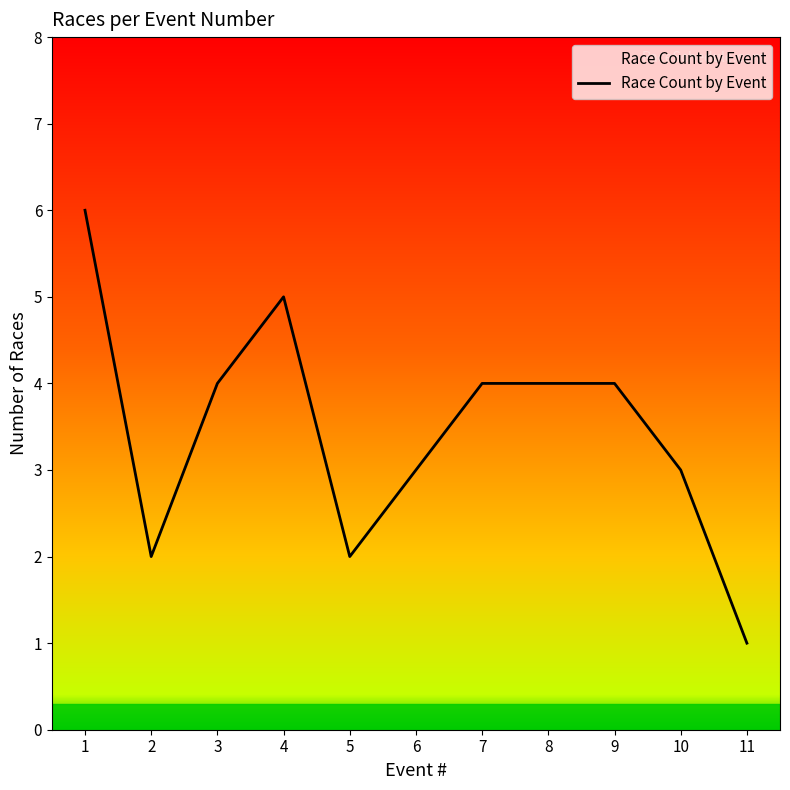

Is it true that the value at 9 is 5?

False